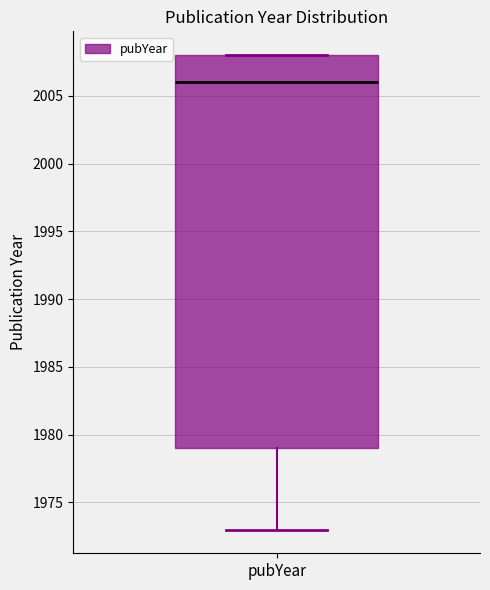

Where is the upper edge of the box for pubYear on the y-axis? The values are not printed on the chart, so give them approximately, as read against the axis.

2008